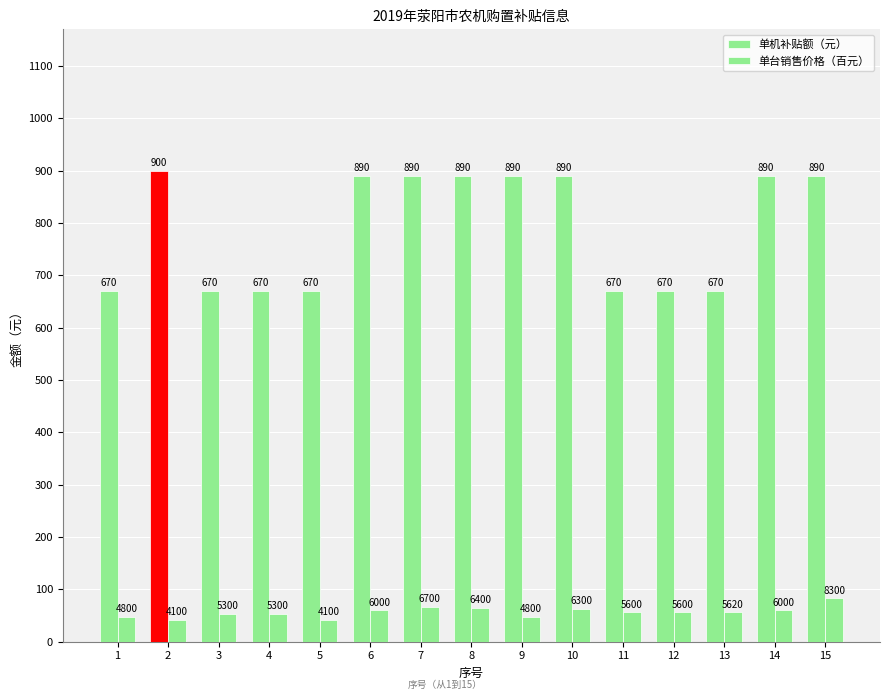

Is the value of 单机补贴额（元） at 6 greater than the value of 单台销售价格（百元） at 4?

Yes